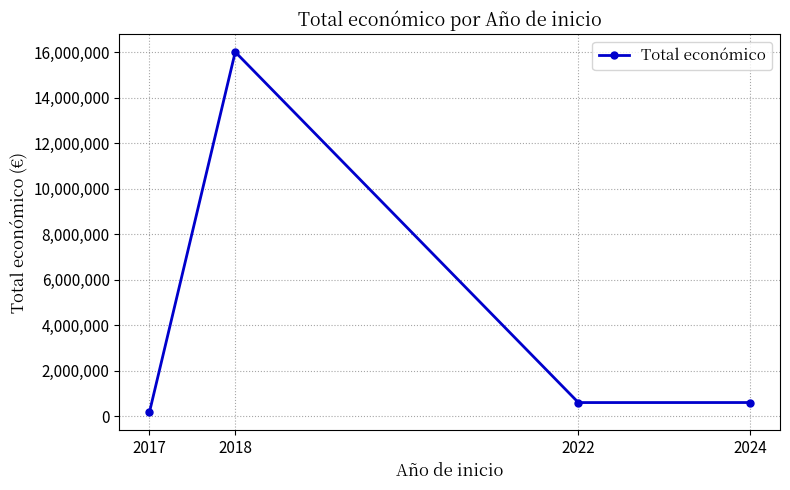

How many points are higher than both their immediate neighbors (excluding endpoints)?

1